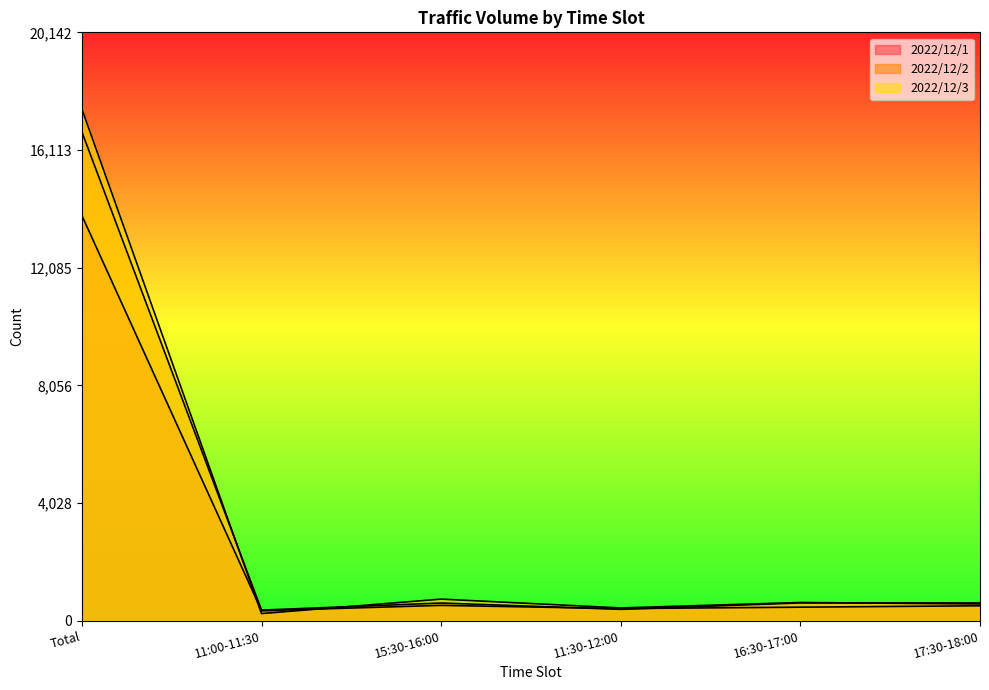

Which series has the largest total across all categories?

2022/12/3